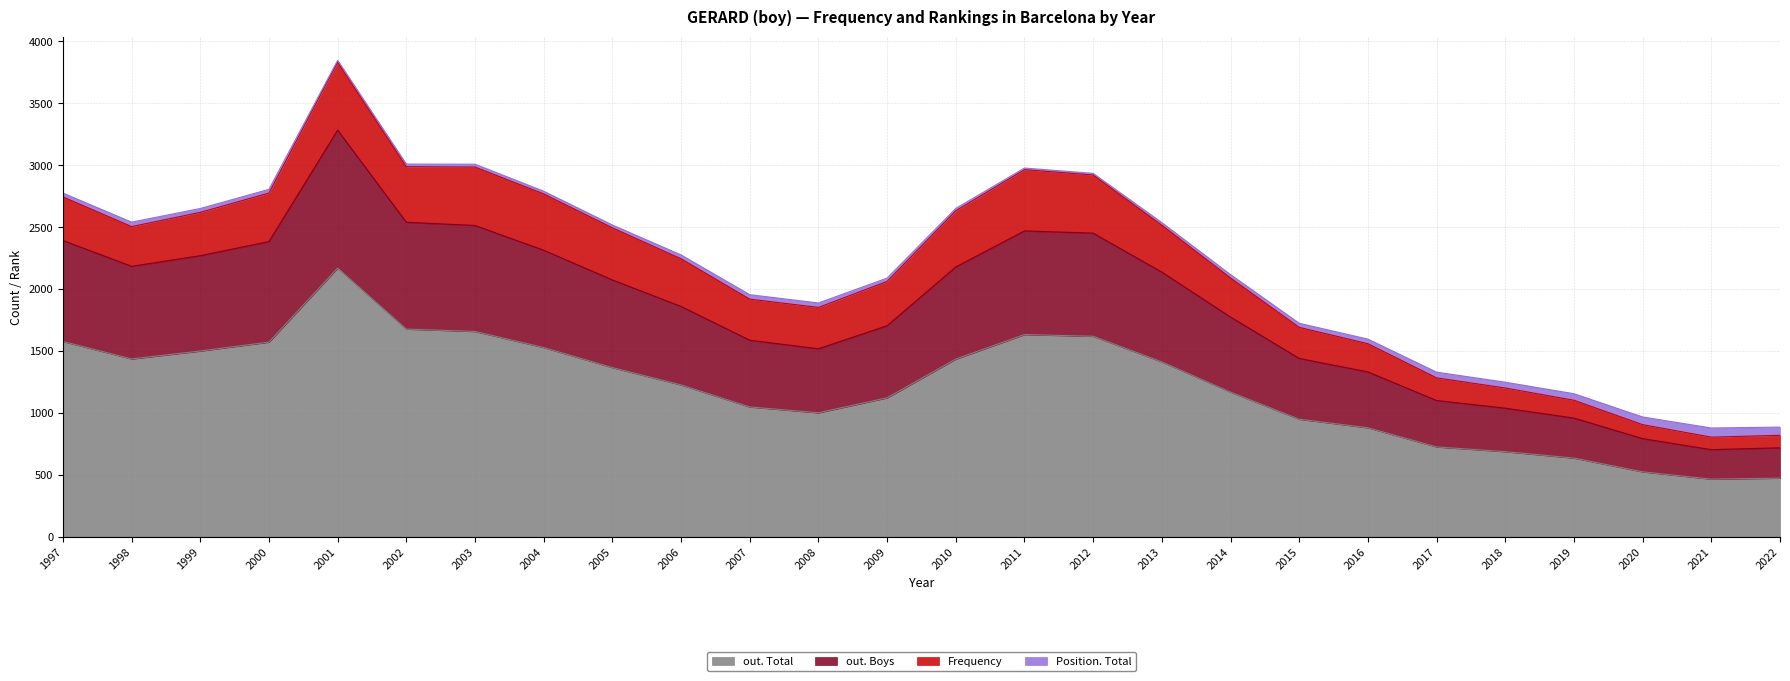

At which label does out. Total reach its peak?

2001